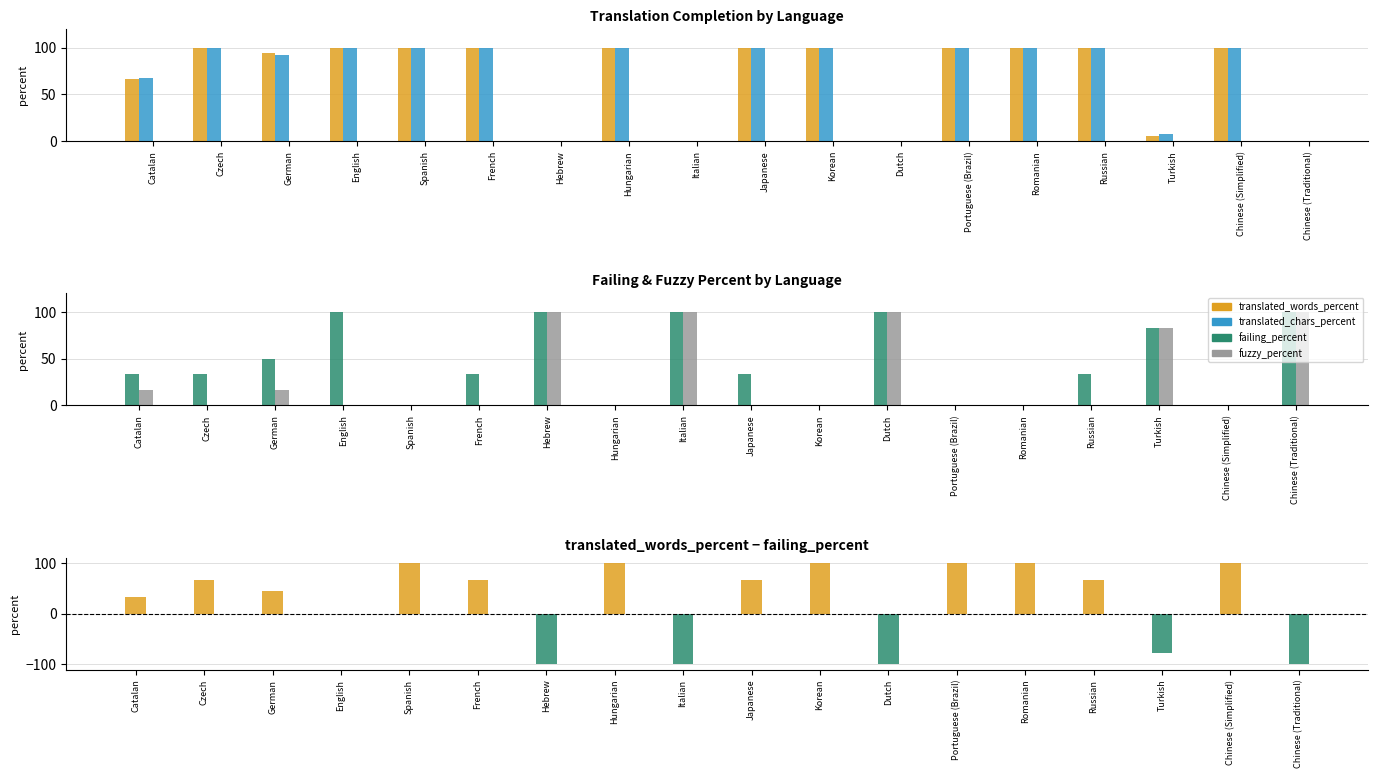

What position from the right is Italian?

10